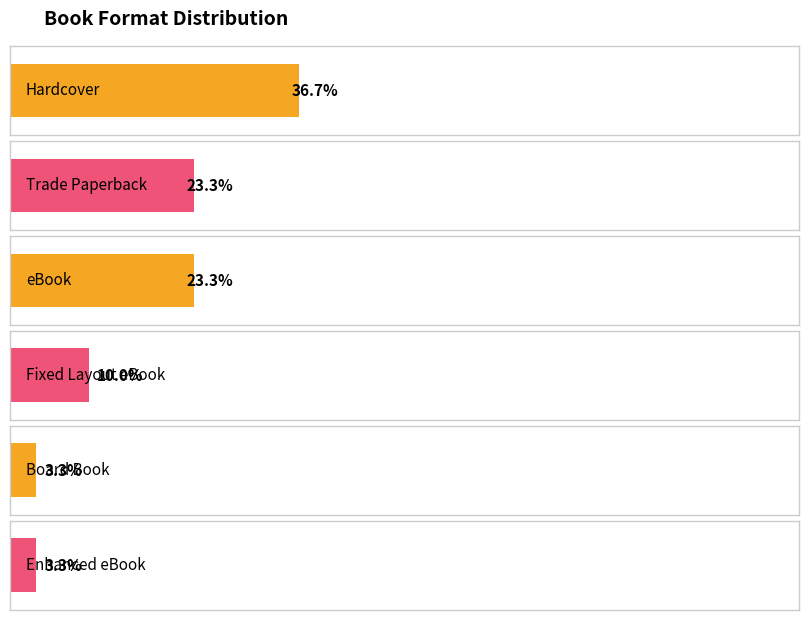

How many distinct data groups are displayed?

1